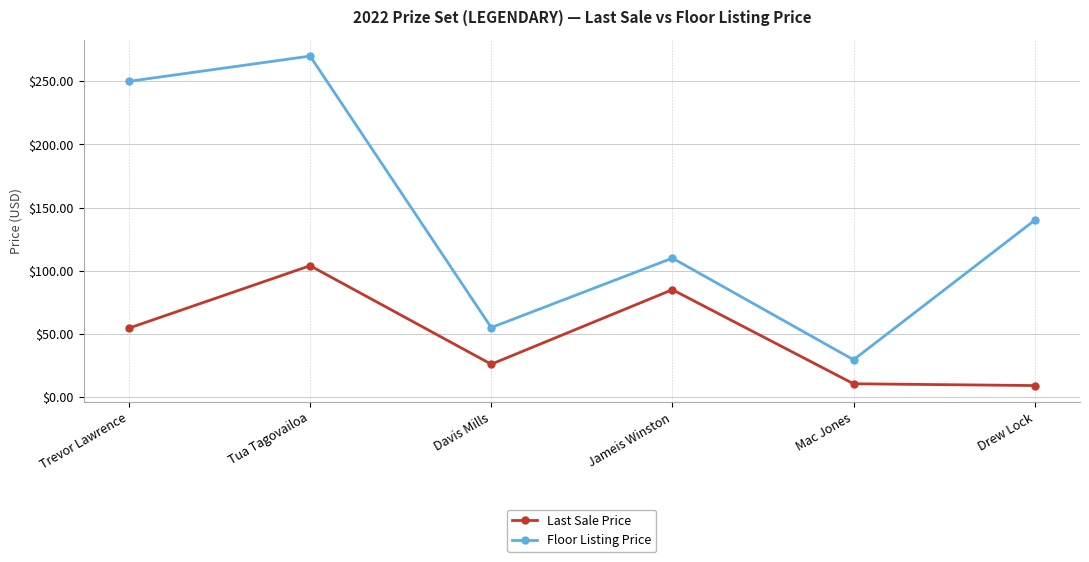

Rank the series by their maximum value, from lowest to highest.

Last Sale Price, Floor Listing Price